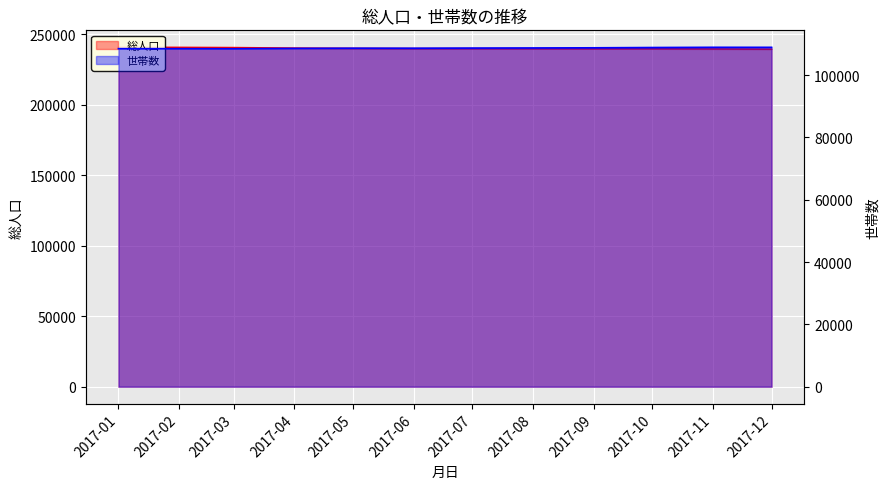

What is the difference between the maximum and second lowest values in the 総人口 series?

1175